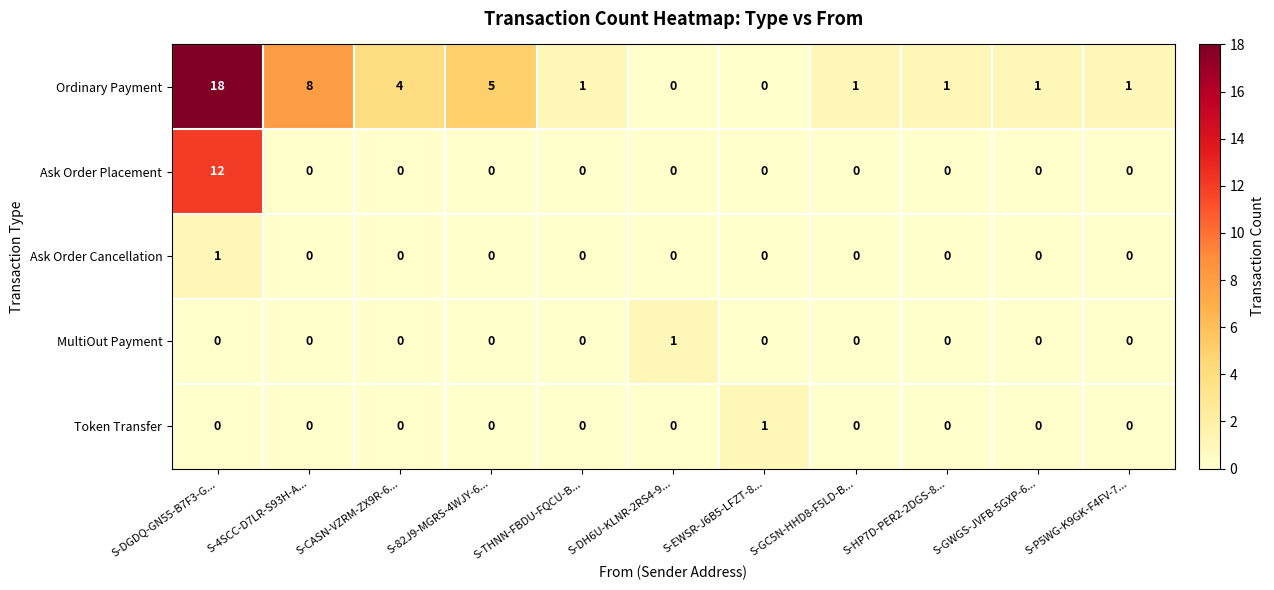

Which category has the highest value across all series?

S-DGDQ-GN55-B7F3-G...